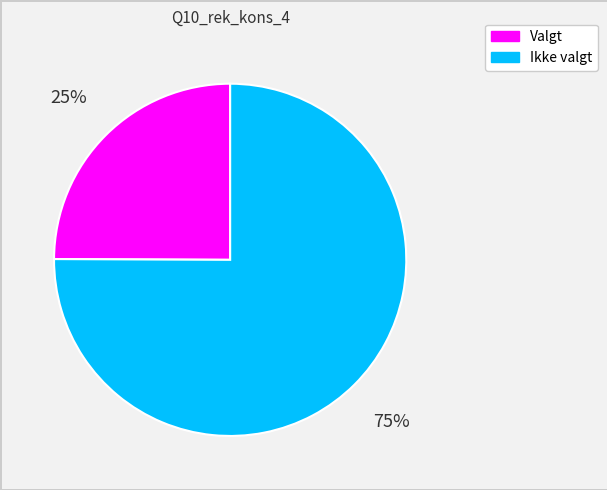

Combined, do Valgt and Ikke valgt account for over 50%?

Yes